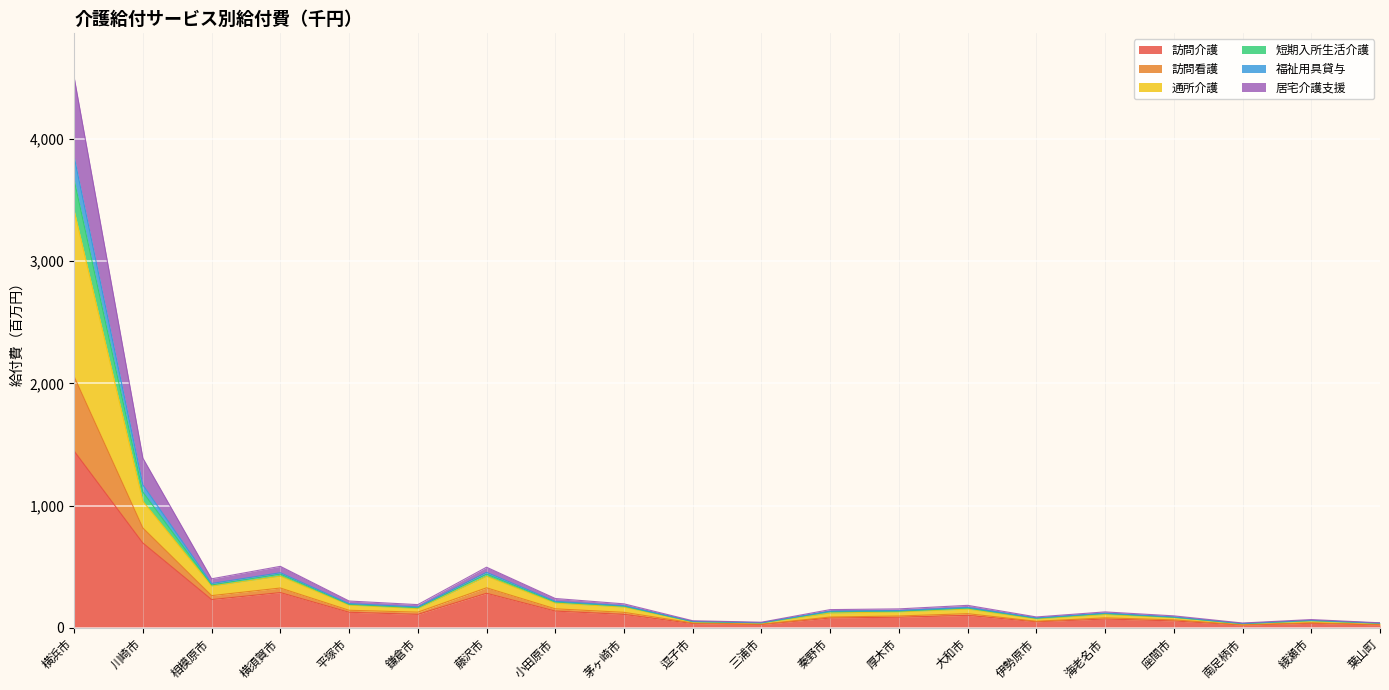

Which series changed the most between 三浦市 and 南足柄市?

通所介護